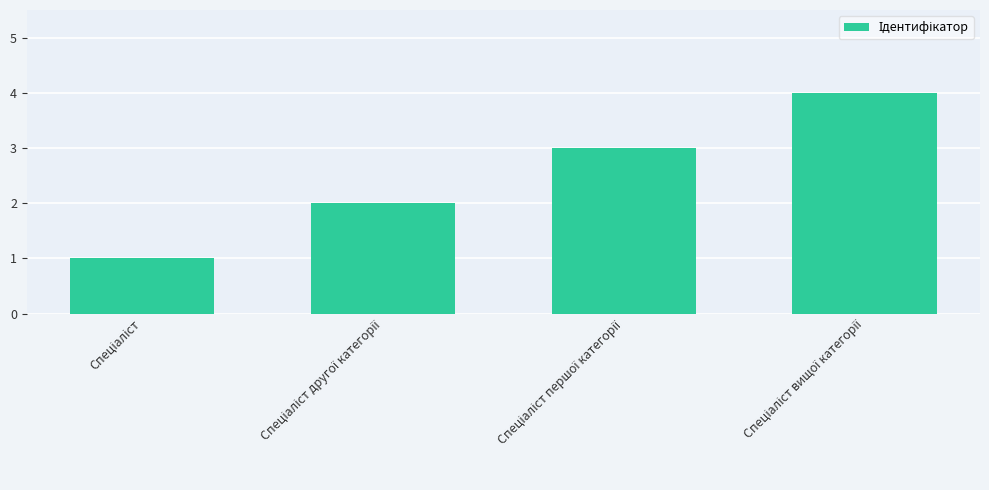

What is the value of the 1st bar from the left?

1